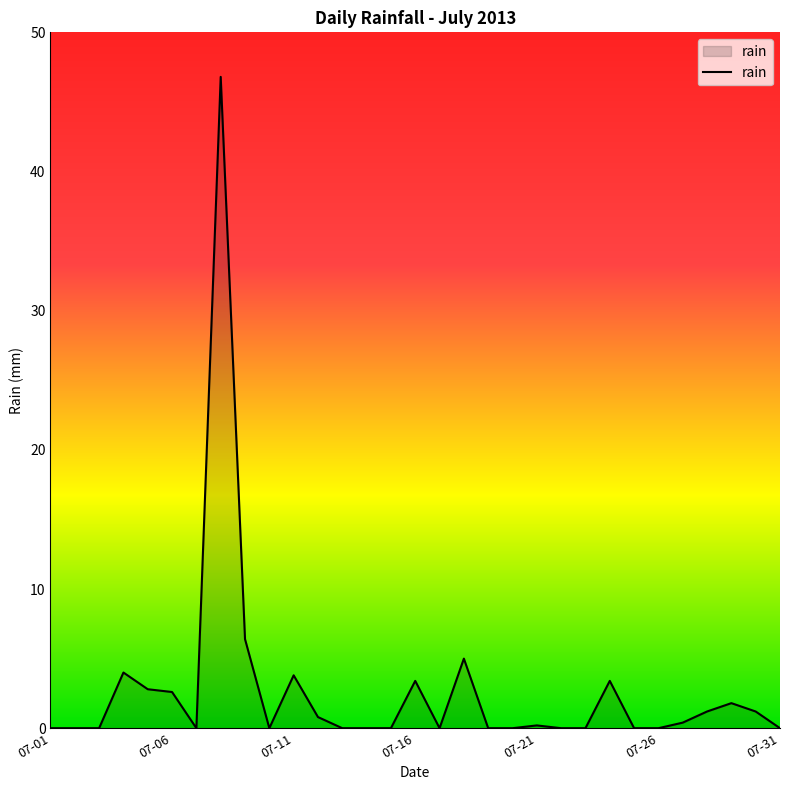

What is the greatest value displayed?

46.8